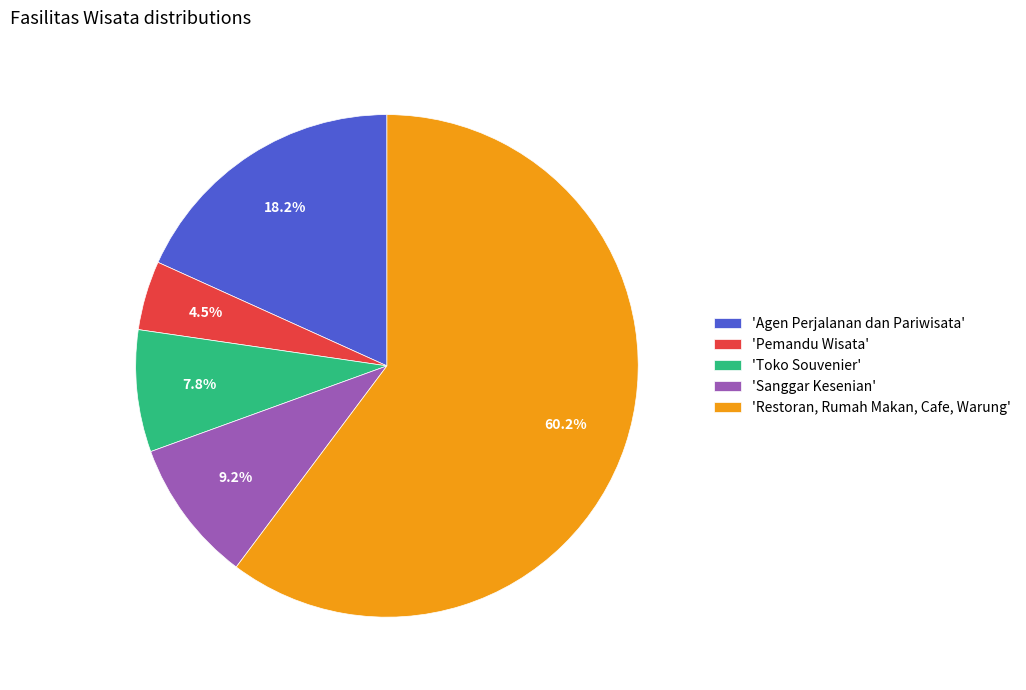

Which slice is the smallest?

'Pemandu Wisata'